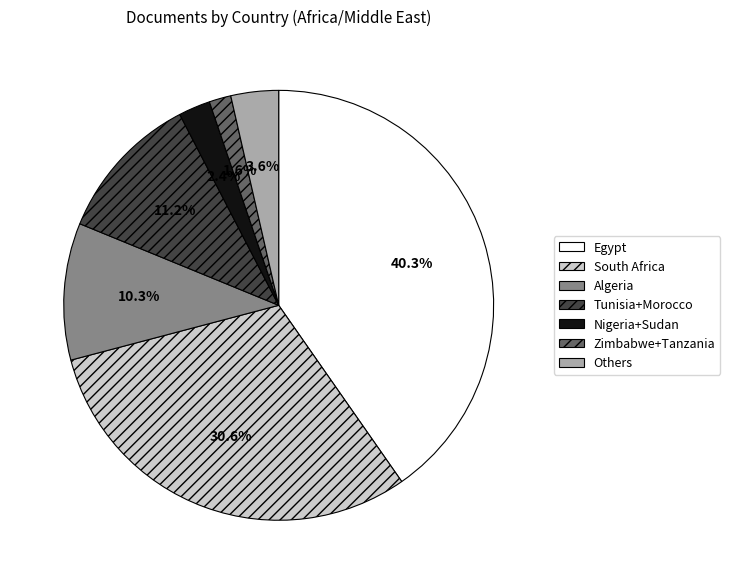

Is Others the majority of the pie?

No